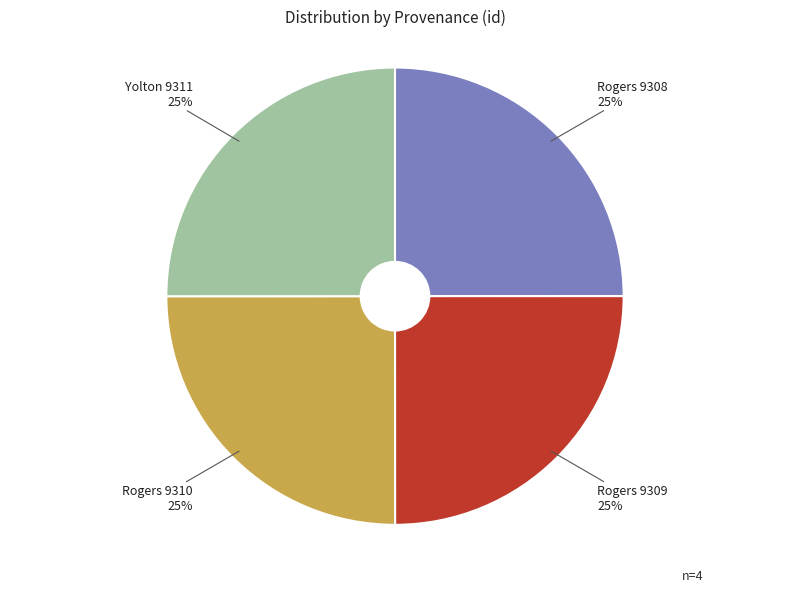

Is there any slice that represents more than half of the pie?

No